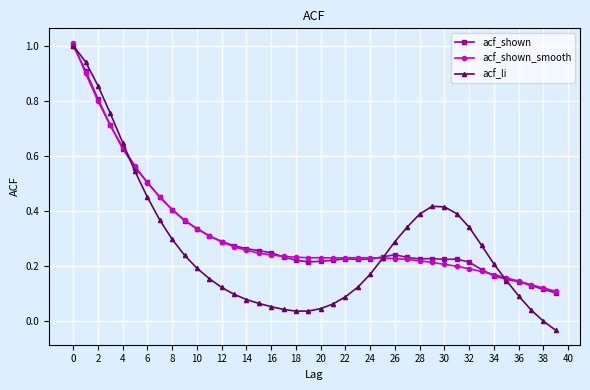

What is the highest value of the acf_shown_smooth series?

1.0